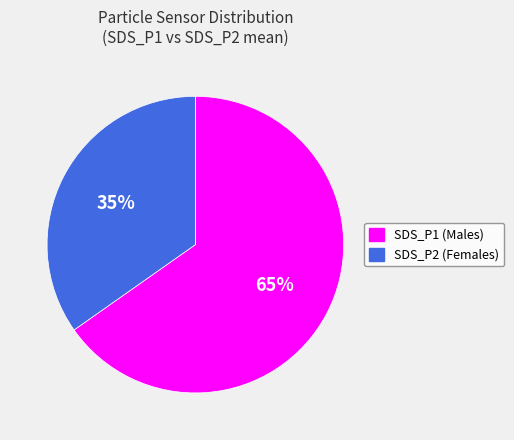

Rank the categories by value from highest to lowest.

SDS_P1, SDS_P2